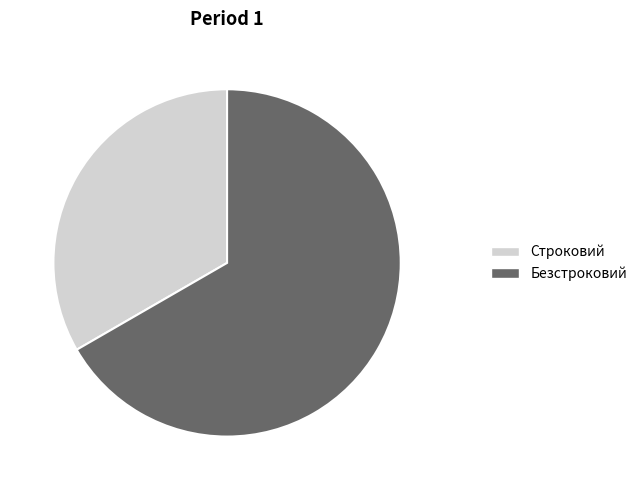

Rank the categories by value from lowest to highest.

Строковий, Безстроковий